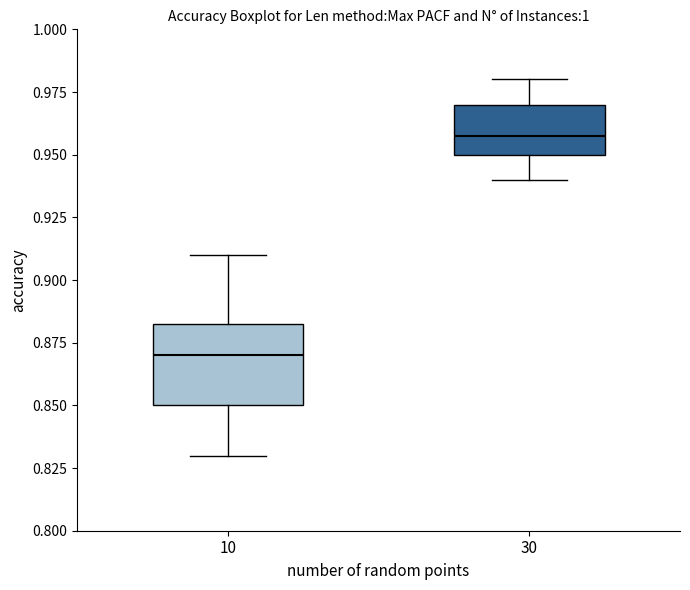

Reading left to right, transcribe this box plot: for each box, give where its median line is, the range the box spans, and where its two whiskers end, as read against the y-axis. The values are not printed on the chart, so give them approximately, as read against the axis.

10: median 0.870, box 0.850 to 0.885, whiskers 0.830 to 0.910
30: median 0.960, box 0.950 to 0.970, whiskers 0.940 to 0.980